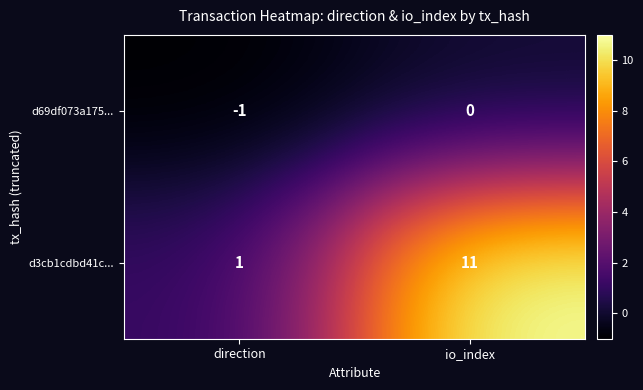

What is the difference between the d3cb1cdbd41c... values at direction and io_index?

10